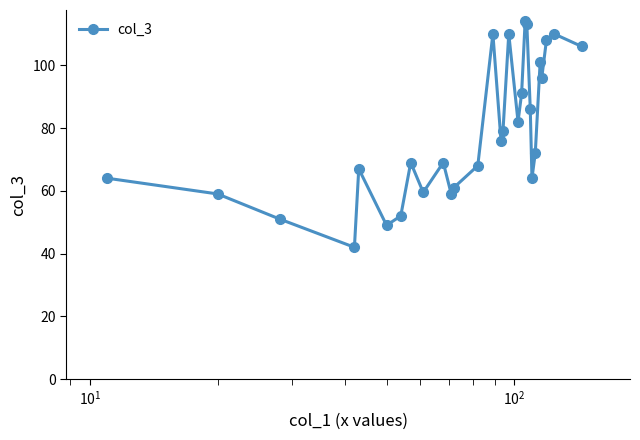

What is the sum of all values?

2287.5